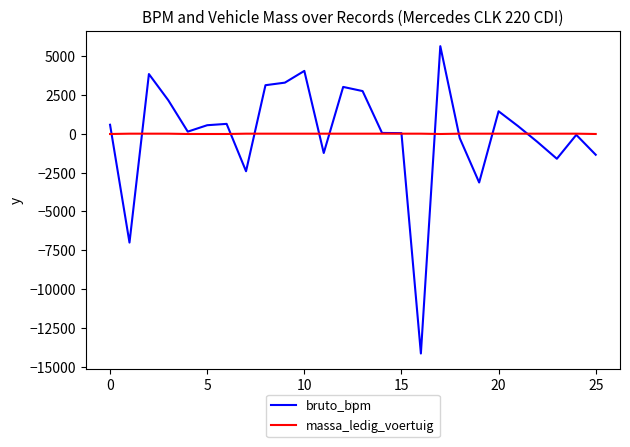

Which series has the largest range (max minus min)?

bruto_bpm